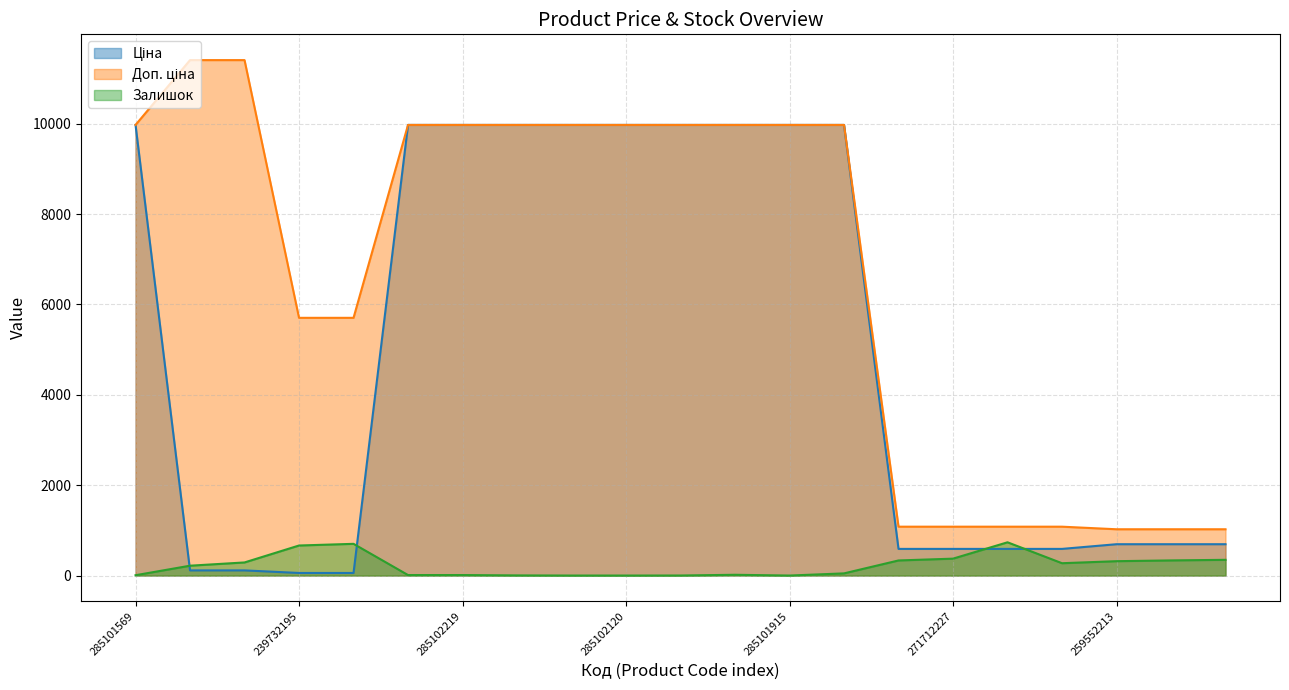

Reading left to right, list all the values displayed in this chart.

Ціна: 285101569=9975.0	239772195=114.1	239772179=114.1	239732195=57.0	239732179=57.0	285102221=9975.0	285102219=9975.0	285102218=9975.0	285102216=9975.0	285102120=9975.0	285102044=9975.0	285101916=9975.0	285101915=9975.0	285101913=9975.0	271712228=589.9	271712227=589.9	271702230=589.9	271702229=589.9	259552213=693.7	259552212=693.7	259552189=693.7
Доп. ціна: 285101569=9975.0	239772195=11410.0	239772179=11410.0	239732195=5705.0	239732179=5705.0	285102221=9975.0	285102219=9975.0	285102218=9975.0	285102216=9975.0	285102120=9975.0	285102044=9975.0	285101916=9975.0	285101915=9975.0	285101913=9975.0	271712228=1081.7	271712227=1081.7	271702230=1081.7	271702229=1081.7	259552213=1024.6	259552212=1024.6	259552189=1024.6
Залишок: 285101569=7.0	239772195=218.0	239772179=290.0	239732195=665.0	239732179=702.0	285102221=11.0	285102219=11.0	285102218=3.0	285102216=0.0	285102120=0.0	285102044=1.0	285101916=17.0	285101915=0.0	285101913=48.0	271712228=334.0	271712227=374.0	271702230=736.0	271702229=273.0	259552213=318.0	259552212=335.0	259552189=348.0